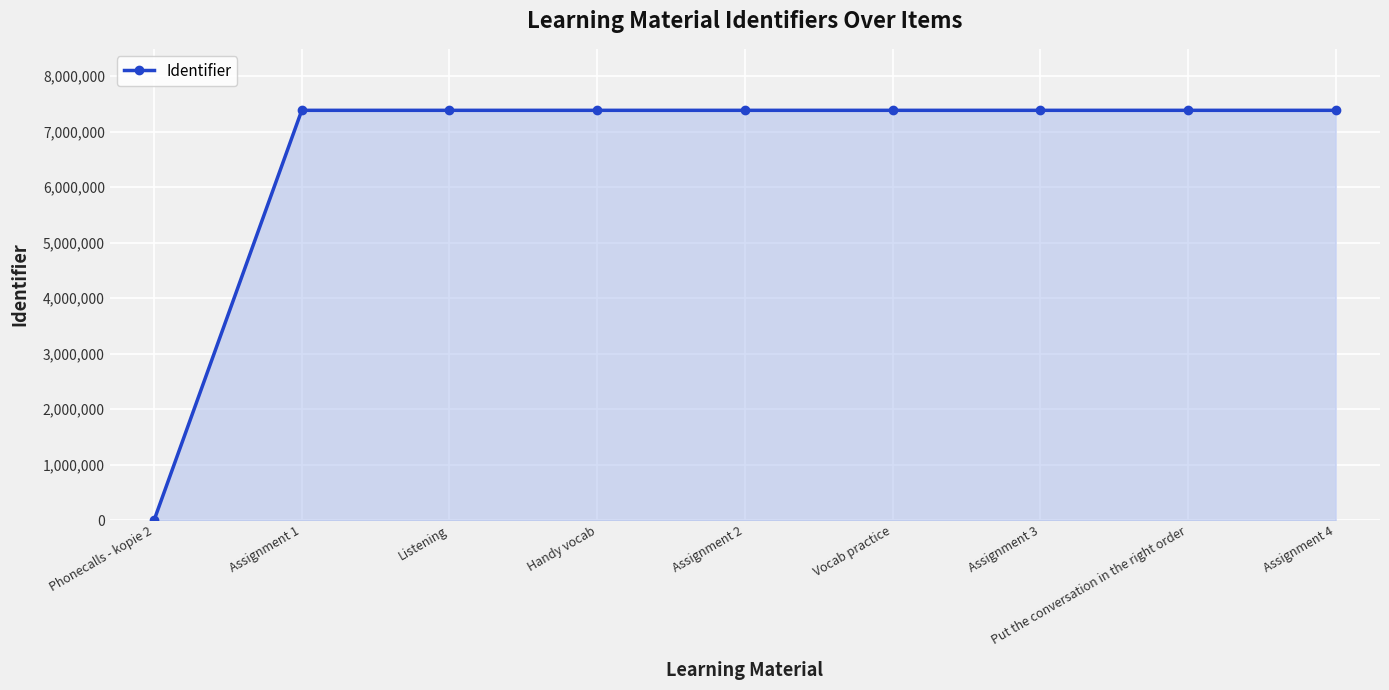

Count the number of data series in this chart.

1